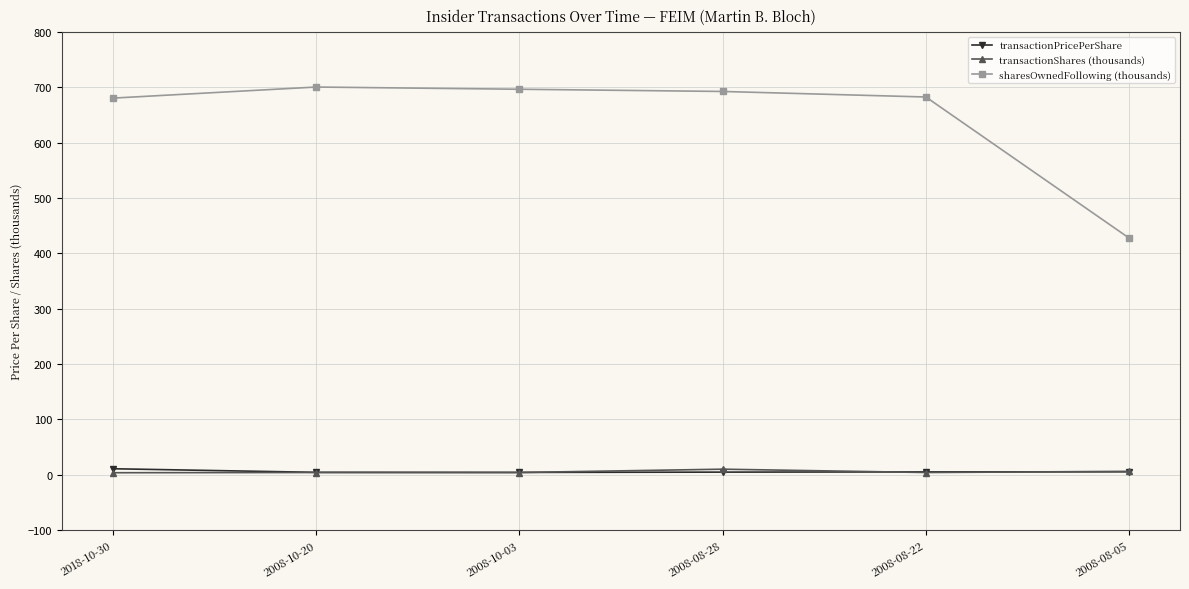

What is the difference between the highest and lowest values at 2018-10-30?

676.9